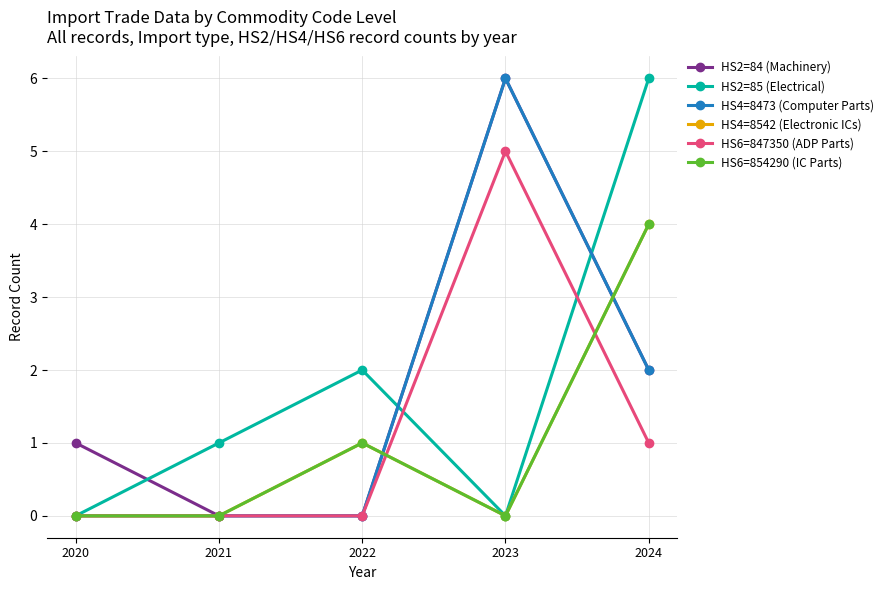

What is the total value across all series at 2023?

17